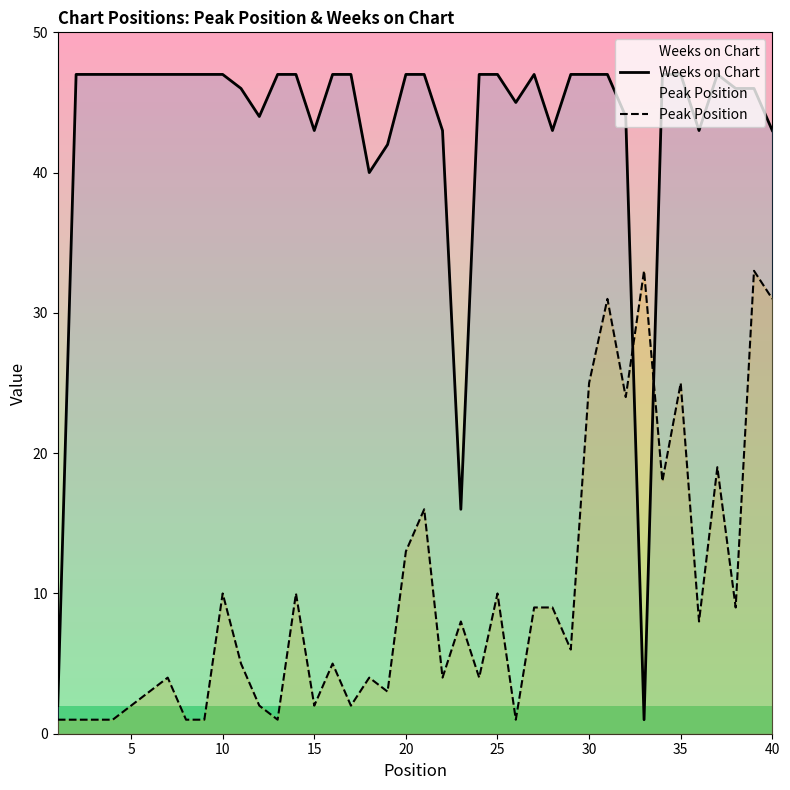

Does the chart have visible grid lines?

No